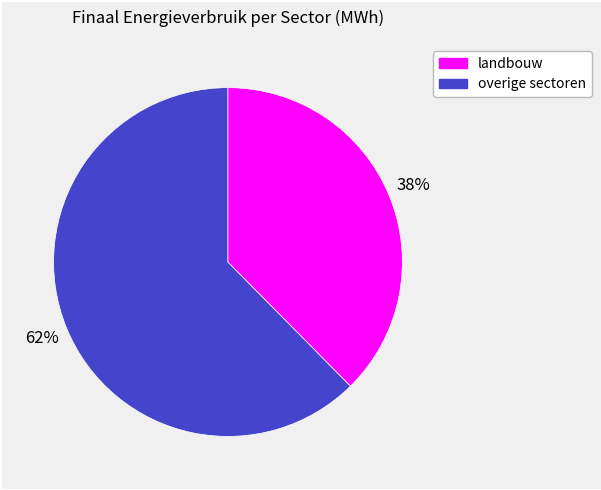

Is there any slice that represents more than half of the pie?

Yes